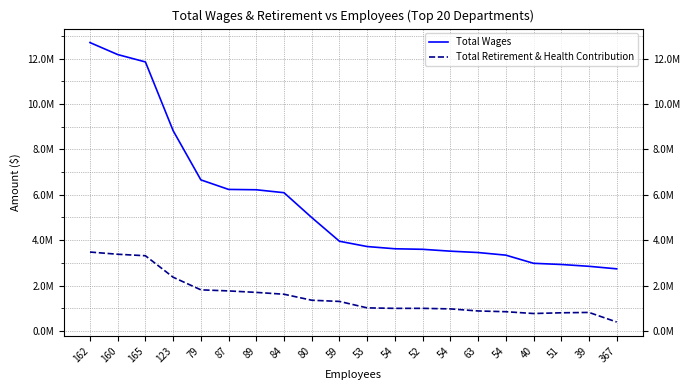

Rank the series by their average value, from highest to lowest.

Total Wages, Total Retirement & Health Contribution